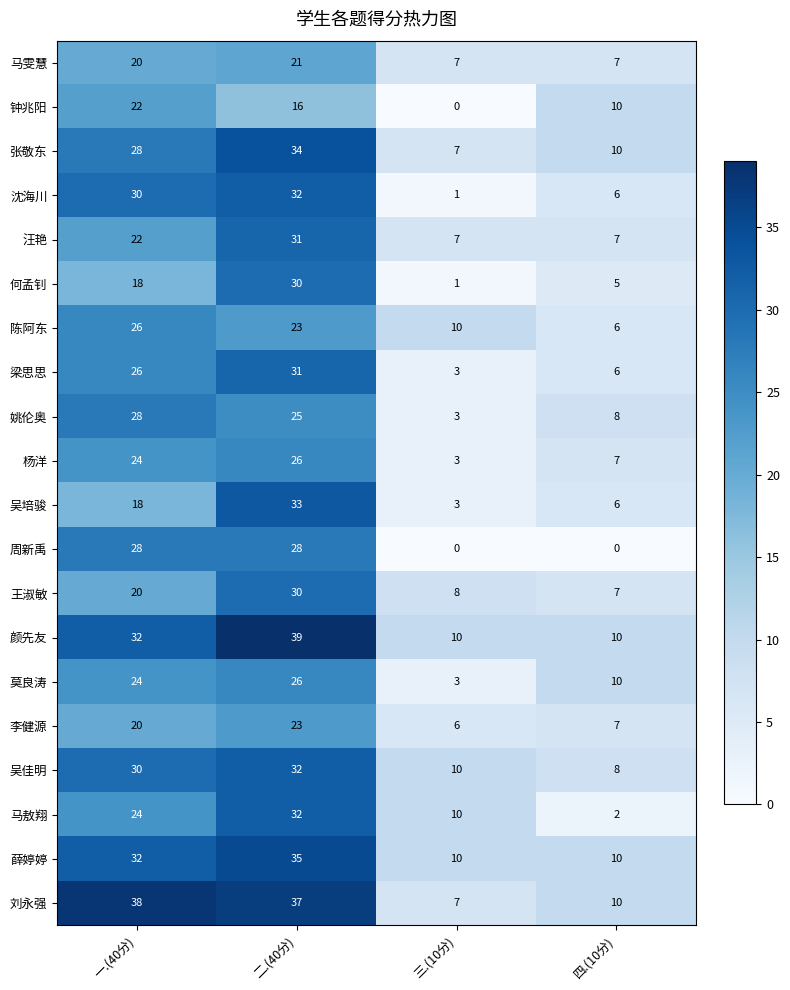

Count the number of data series in this chart.

20